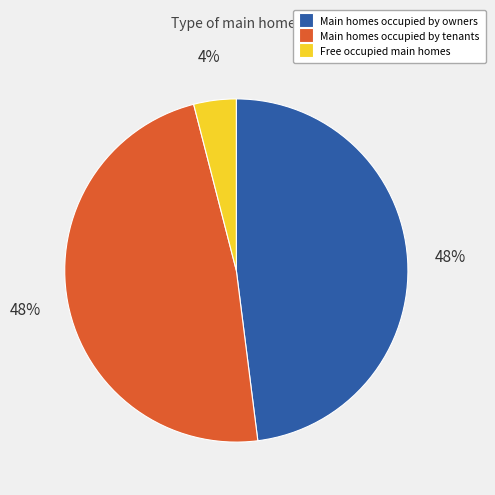

The Main homes occupied by tenants slice represents 38% of the pie. True or false?

False